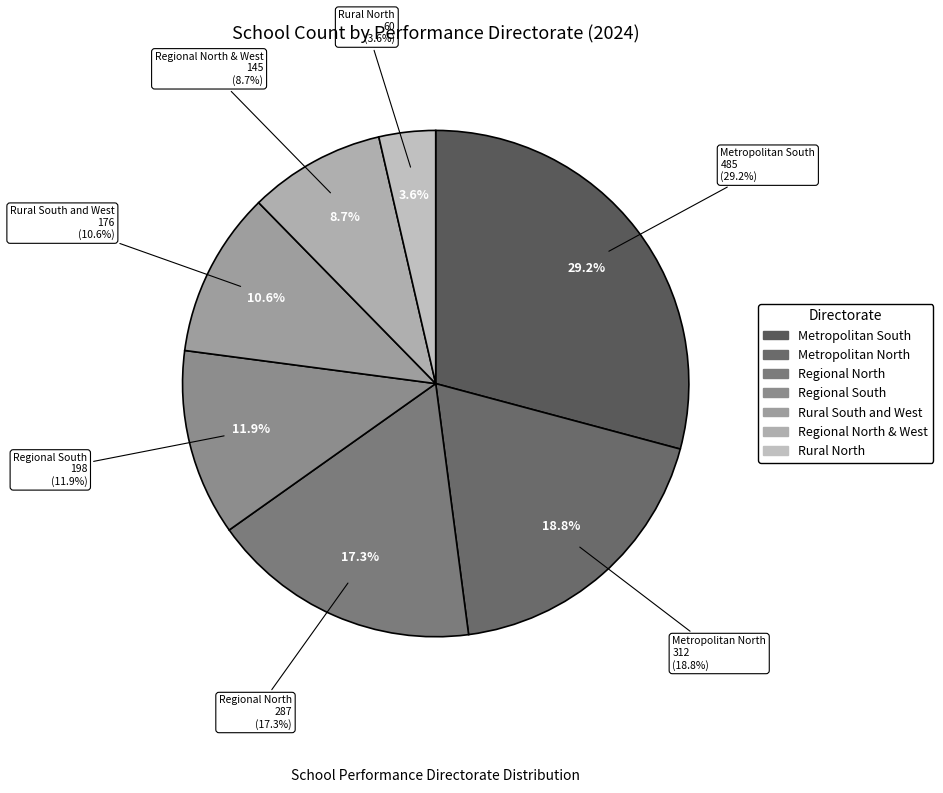

Is there any slice that represents more than half of the pie?

No